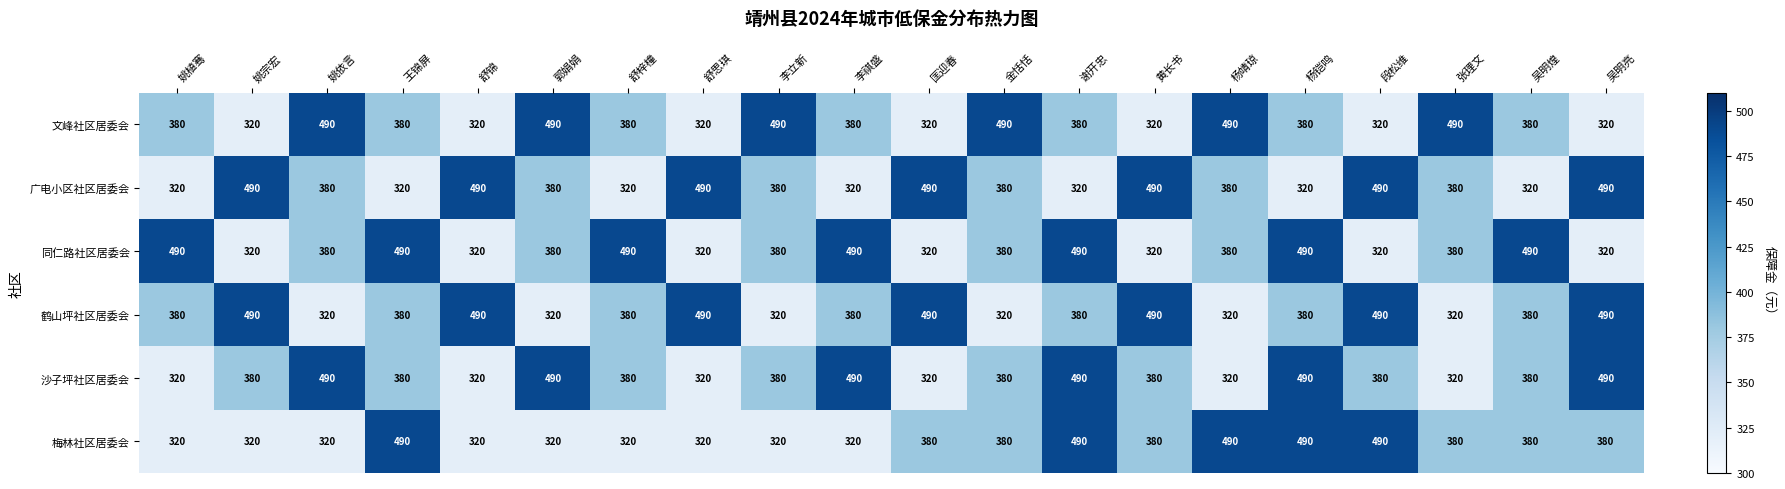

What is the maximum value shown in the chart?

490